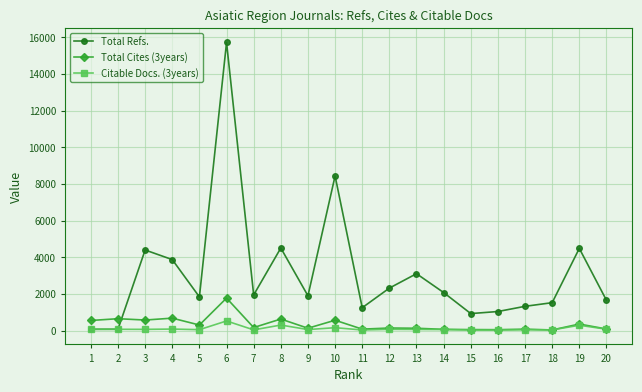

What is the difference between the maximum and minimum values in the Citable Docs. (3years) series?

495